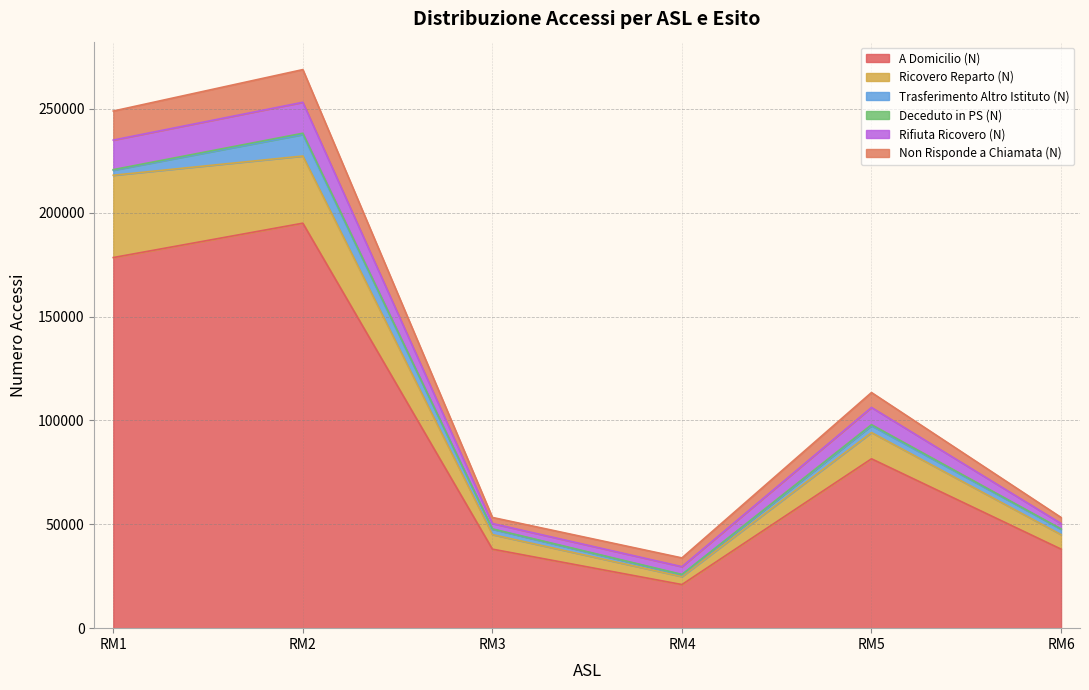

True or false: Non Risponde a Chiamata (N) and A Domicilio (N) cross at least once.

False